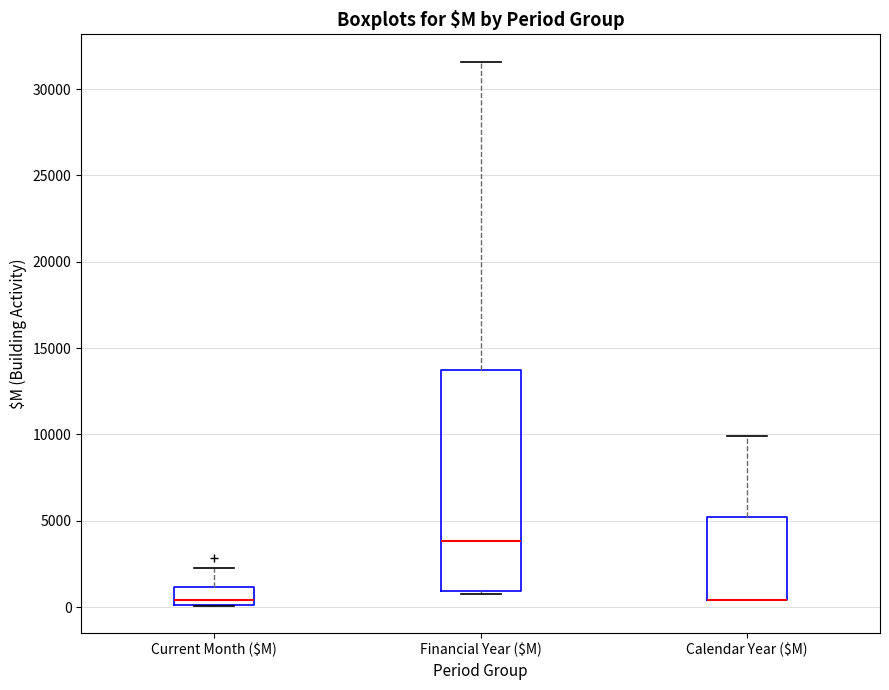

Reading left to right, read every box against the y-axis: the position of its median line, the range the box covers, and the ends of its whiskers. The values are not printed on the chart, so give them approximately, as read against the axis.

Current Month ($M): median 500, box 0 to 1000, whiskers 0 to 2500
Financial Year ($M): median 4000, box 1000 to 13500, whiskers 1000 (just below the box's lower edge) to 31500
Calendar Year ($M): median 500 (drawn on the box's lower edge), box 500 to 5000, whiskers 500 to 10000